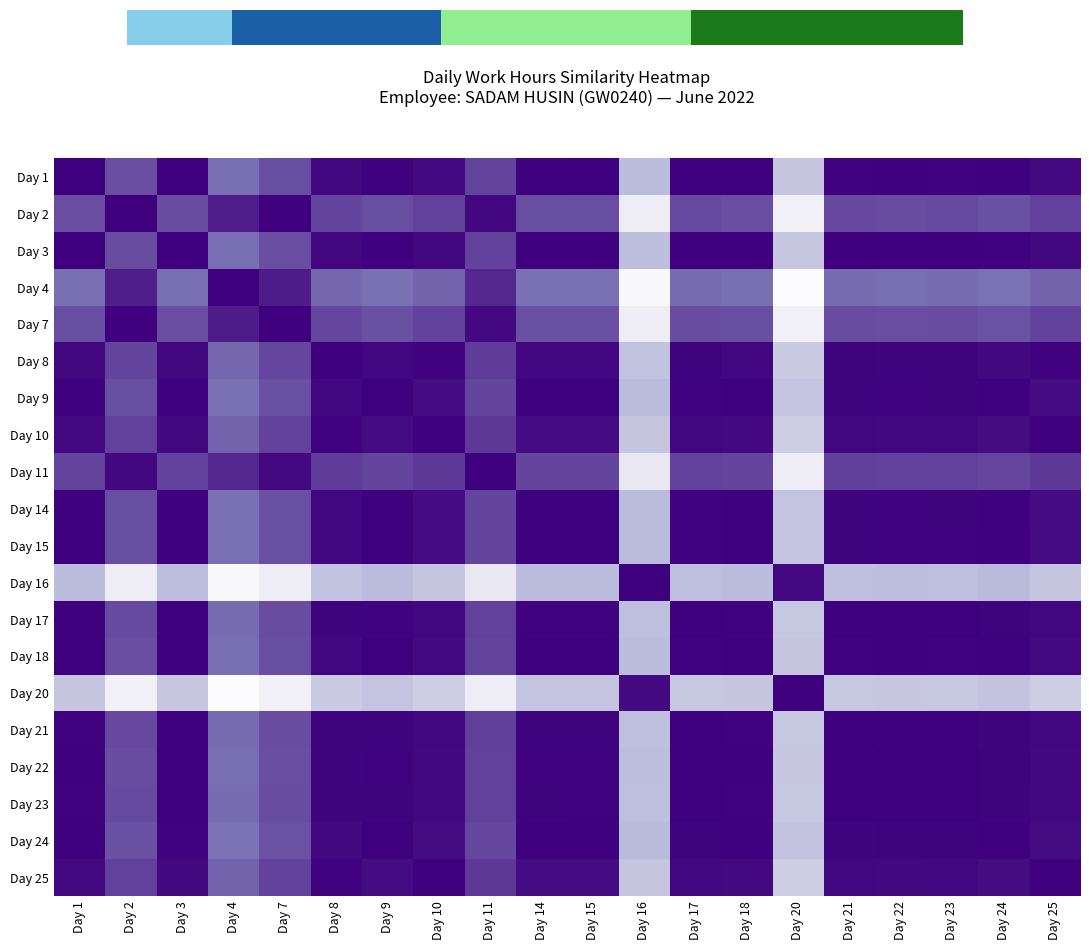

Reading left to right, list all the values displayed in this chart.

Day 1: Day 1=1.0	Day 2=0.8	Day 3=1.0	Day 4=0.7	Day 7=0.8	Day 8=1.0	Day 9=1.0	Day 10=1.0	Day 11=0.8	Day 14=1.0	Day 15=1.0	Day 16=0.4	Day 17=1.0	Day 18=1.0	Day 20=0.3	Day 21=1.0	Day 22=1.0	Day 23=1.0	Day 24=1.0	Day 25=1.0
Day 2: Day 1=0.8	Day 2=1.0	Day 3=0.8	Day 4=0.9	Day 7=1.0	Day 8=0.8	Day 9=0.8	Day 10=0.8	Day 11=1.0	Day 14=0.8	Day 15=0.8	Day 16=0.1	Day 17=0.8	Day 18=0.8	Day 20=0.1	Day 21=0.8	Day 22=0.8	Day 23=0.8	Day 24=0.8	Day 25=0.8
Day 3: Day 1=1.0	Day 2=0.8	Day 3=1.0	Day 4=0.7	Day 7=0.8	Day 8=1.0	Day 9=1.0	Day 10=1.0	Day 11=0.8	Day 14=1.0	Day 15=1.0	Day 16=0.4	Day 17=1.0	Day 18=1.0	Day 20=0.3	Day 21=1.0	Day 22=1.0	Day 23=1.0	Day 24=1.0	Day 25=1.0
Day 4: Day 1=0.7	Day 2=0.9	Day 3=0.7	Day 4=1.0	Day 7=0.9	Day 8=0.7	Day 9=0.7	Day 10=0.7	Day 11=0.9	Day 14=0.7	Day 15=0.7	Day 16=0.0	Day 17=0.7	Day 18=0.7	Day 20=0.0	Day 21=0.7	Day 22=0.7	Day 23=0.7	Day 24=0.7	Day 25=0.7
Day 7: Day 1=0.8	Day 2=1.0	Day 3=0.8	Day 4=0.9	Day 7=1.0	Day 8=0.8	Day 9=0.8	Day 10=0.8	Day 11=1.0	Day 14=0.8	Day 15=0.8	Day 16=0.1	Day 17=0.8	Day 18=0.8	Day 20=0.1	Day 21=0.8	Day 22=0.8	Day 23=0.8	Day 24=0.7	Day 25=0.8
Day 8: Day 1=1.0	Day 2=0.8	Day 3=1.0	Day 4=0.7	Day 7=0.8	Day 8=1.0	Day 9=1.0	Day 10=1.0	Day 11=0.8	Day 14=1.0	Day 15=1.0	Day 16=0.4	Day 17=1.0	Day 18=1.0	Day 20=0.3	Day 21=1.0	Day 22=1.0	Day 23=1.0	Day 24=1.0	Day 25=1.0
Day 9: Day 1=1.0	Day 2=0.8	Day 3=1.0	Day 4=0.7	Day 7=0.8	Day 8=1.0	Day 9=1.0	Day 10=1.0	Day 11=0.8	Day 14=1.0	Day 15=1.0	Day 16=0.4	Day 17=1.0	Day 18=1.0	Day 20=0.3	Day 21=1.0	Day 22=1.0	Day 23=1.0	Day 24=1.0	Day 25=1.0
Day 10: Day 1=1.0	Day 2=0.8	Day 3=1.0	Day 4=0.7	Day 7=0.8	Day 8=1.0	Day 9=1.0	Day 10=1.0	Day 11=0.8	Day 14=1.0	Day 15=1.0	Day 16=0.3	Day 17=1.0	Day 18=1.0	Day 20=0.3	Day 21=1.0	Day 22=1.0	Day 23=1.0	Day 24=1.0	Day 25=1.0
Day 11: Day 1=0.8	Day 2=1.0	Day 3=0.8	Day 4=0.9	Day 7=1.0	Day 8=0.8	Day 9=0.8	Day 10=0.8	Day 11=1.0	Day 14=0.8	Day 15=0.8	Day 16=0.2	Day 17=0.8	Day 18=0.8	Day 20=0.1	Day 21=0.8	Day 22=0.8	Day 23=0.8	Day 24=0.8	Day 25=0.8
Day 14: Day 1=1.0	Day 2=0.8	Day 3=1.0	Day 4=0.7	Day 7=0.8	Day 8=1.0	Day 9=1.0	Day 10=1.0	Day 11=0.8	Day 14=1.0	Day 15=1.0	Day 16=0.4	Day 17=1.0	Day 18=1.0	Day 20=0.3	Day 21=1.0	Day 22=1.0	Day 23=1.0	Day 24=1.0	Day 25=1.0
Day 15: Day 1=1.0	Day 2=0.8	Day 3=1.0	Day 4=0.7	Day 7=0.8	Day 8=1.0	Day 9=1.0	Day 10=1.0	Day 11=0.8	Day 14=1.0	Day 15=1.0	Day 16=0.4	Day 17=1.0	Day 18=1.0	Day 20=0.3	Day 21=1.0	Day 22=1.0	Day 23=1.0	Day 24=1.0	Day 25=1.0
Day 16: Day 1=0.4	Day 2=0.1	Day 3=0.4	Day 4=0.0	Day 7=0.1	Day 8=0.4	Day 9=0.4	Day 10=0.3	Day 11=0.2	Day 14=0.4	Day 15=0.4	Day 16=1.0	Day 17=0.4	Day 18=0.4	Day 20=1.0	Day 21=0.4	Day 22=0.4	Day 23=0.4	Day 24=0.4	Day 25=0.3
Day 17: Day 1=1.0	Day 2=0.8	Day 3=1.0	Day 4=0.7	Day 7=0.8	Day 8=1.0	Day 9=1.0	Day 10=1.0	Day 11=0.8	Day 14=1.0	Day 15=1.0	Day 16=0.4	Day 17=1.0	Day 18=1.0	Day 20=0.3	Day 21=1.0	Day 22=1.0	Day 23=1.0	Day 24=1.0	Day 25=1.0
Day 18: Day 1=1.0	Day 2=0.8	Day 3=1.0	Day 4=0.7	Day 7=0.8	Day 8=1.0	Day 9=1.0	Day 10=1.0	Day 11=0.8	Day 14=1.0	Day 15=1.0	Day 16=0.4	Day 17=1.0	Day 18=1.0	Day 20=0.3	Day 21=1.0	Day 22=1.0	Day 23=1.0	Day 24=1.0	Day 25=1.0
Day 20: Day 1=0.3	Day 2=0.1	Day 3=0.3	Day 4=0.0	Day 7=0.1	Day 8=0.3	Day 9=0.3	Day 10=0.3	Day 11=0.1	Day 14=0.3	Day 15=0.3	Day 16=1.0	Day 17=0.3	Day 18=0.3	Day 20=1.0	Day 21=0.3	Day 22=0.3	Day 23=0.3	Day 24=0.3	Day 25=0.3
Day 21: Day 1=1.0	Day 2=0.8	Day 3=1.0	Day 4=0.7	Day 7=0.8	Day 8=1.0	Day 9=1.0	Day 10=1.0	Day 11=0.8	Day 14=1.0	Day 15=1.0	Day 16=0.4	Day 17=1.0	Day 18=1.0	Day 20=0.3	Day 21=1.0	Day 22=1.0	Day 23=1.0	Day 24=1.0	Day 25=1.0
Day 22: Day 1=1.0	Day 2=0.8	Day 3=1.0	Day 4=0.7	Day 7=0.8	Day 8=1.0	Day 9=1.0	Day 10=1.0	Day 11=0.8	Day 14=1.0	Day 15=1.0	Day 16=0.4	Day 17=1.0	Day 18=1.0	Day 20=0.3	Day 21=1.0	Day 22=1.0	Day 23=1.0	Day 24=1.0	Day 25=1.0
Day 23: Day 1=1.0	Day 2=0.8	Day 3=1.0	Day 4=0.7	Day 7=0.8	Day 8=1.0	Day 9=1.0	Day 10=1.0	Day 11=0.8	Day 14=1.0	Day 15=1.0	Day 16=0.4	Day 17=1.0	Day 18=1.0	Day 20=0.3	Day 21=1.0	Day 22=1.0	Day 23=1.0	Day 24=1.0	Day 25=1.0
Day 24: Day 1=1.0	Day 2=0.8	Day 3=1.0	Day 4=0.7	Day 7=0.7	Day 8=1.0	Day 9=1.0	Day 10=1.0	Day 11=0.8	Day 14=1.0	Day 15=1.0	Day 16=0.4	Day 17=1.0	Day 18=1.0	Day 20=0.3	Day 21=1.0	Day 22=1.0	Day 23=1.0	Day 24=1.0	Day 25=1.0
Day 25: Day 1=1.0	Day 2=0.8	Day 3=1.0	Day 4=0.7	Day 7=0.8	Day 8=1.0	Day 9=1.0	Day 10=1.0	Day 11=0.8	Day 14=1.0	Day 15=1.0	Day 16=0.3	Day 17=1.0	Day 18=1.0	Day 20=0.3	Day 21=1.0	Day 22=1.0	Day 23=1.0	Day 24=1.0	Day 25=1.0